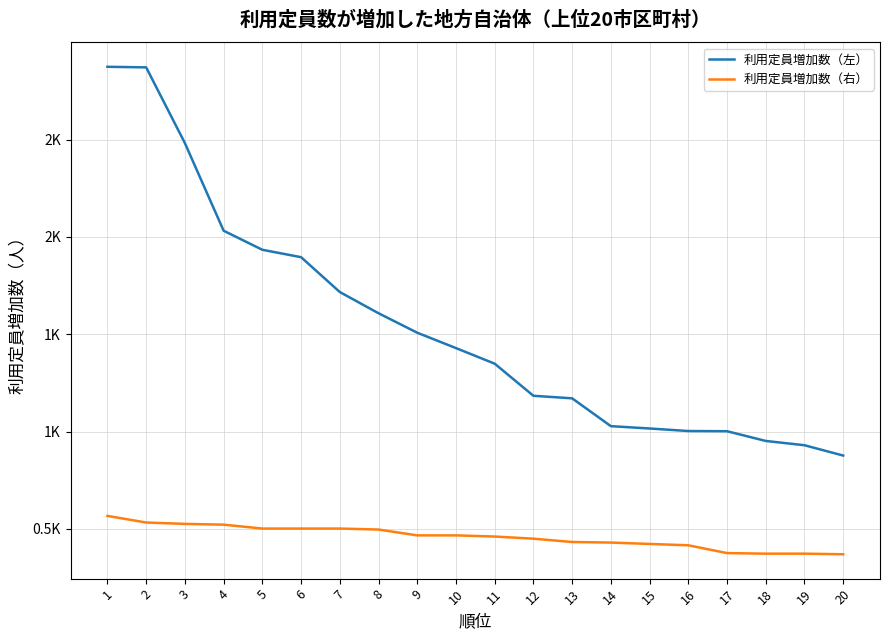

What are all the series names shown in the legend?

利用定員増加数（左）, 利用定員増加数（右）